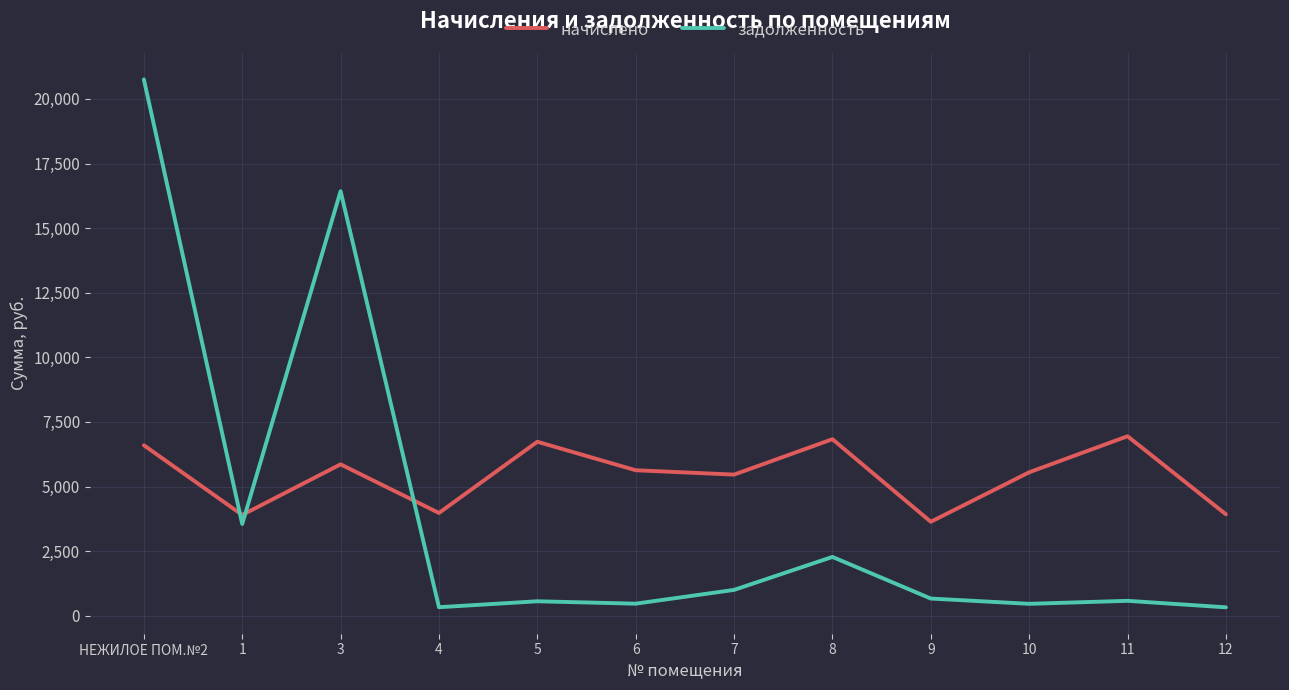

What is the difference between the начислено values at 11 and НЕЖИЛОЕ ПОМ.№2?

348.4